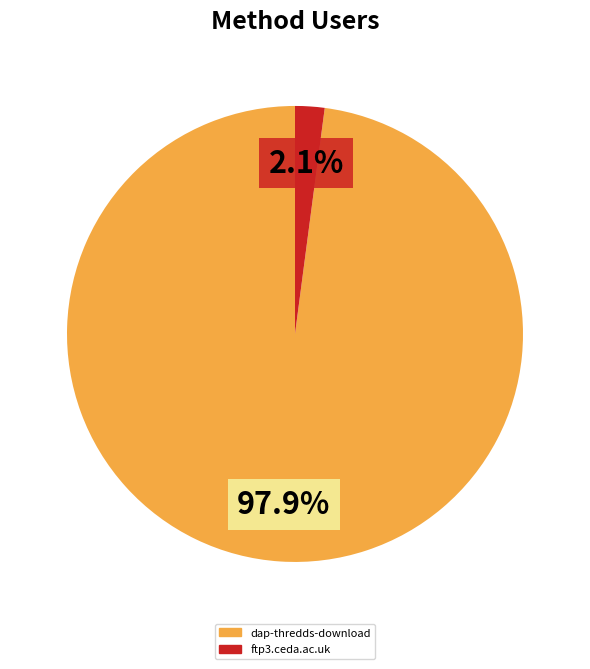

True or false: ftp3.ceda.ac.uk accounts for 2% of the total.

True